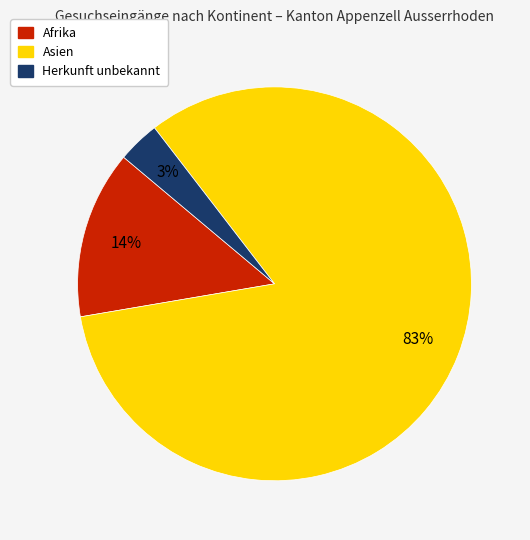

Do Herkunft unbekannt and Afrika together represent more than half of the pie?

No